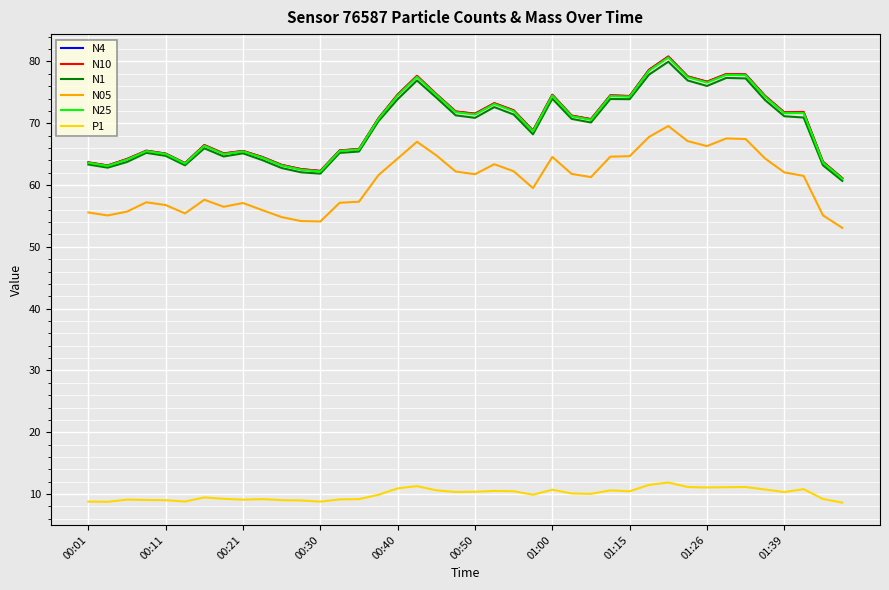

True or false: N25 and N10 cross at least once.

False